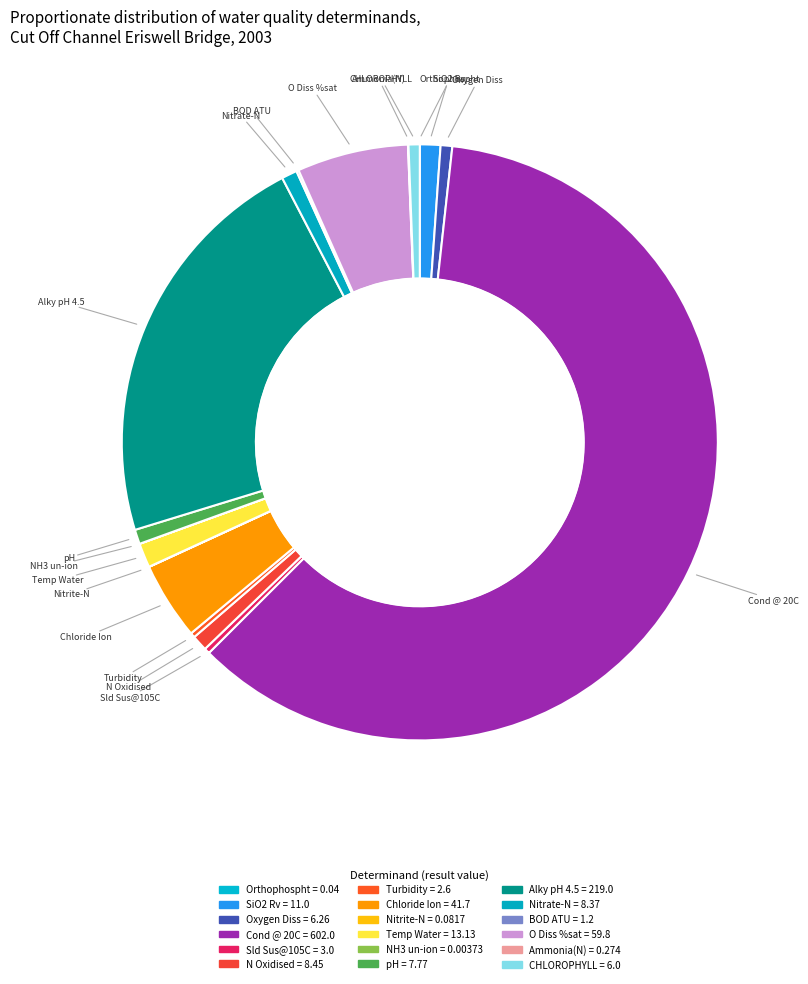

Rank the categories by value from lowest to highest.

NH3 un-ion
(mg/l), Orthophospht
(mg/l), Nitrite-N
(mg/l), Ammonia(N)
(mg/l), BOD ATU
(mg/l), Turbidity
(ftu), Sld Sus@105C
(mg/l), CHLOROPHYLL
(ug/l), Oxygen Diss
(mg/l), pH
(phunits), Nitrate-N
(mg/l), N Oxidised
(mg/l), SiO2 Rv
(mg/l), Temp Water
(cel), Chloride Ion
(mg/l), O Diss %sat
(%), Alky pH 4.5
(mg/l), Cond @ 20C
(us/cm)